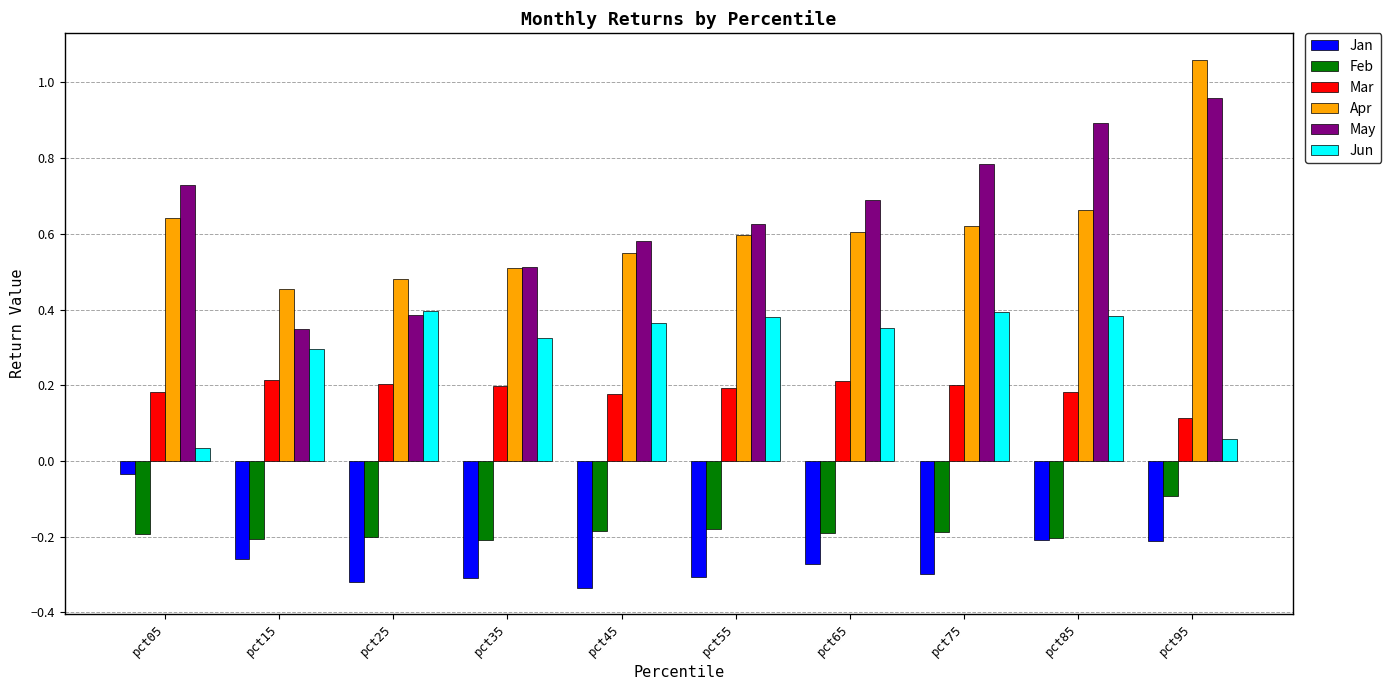

Which series has the largest total across all categories?

May